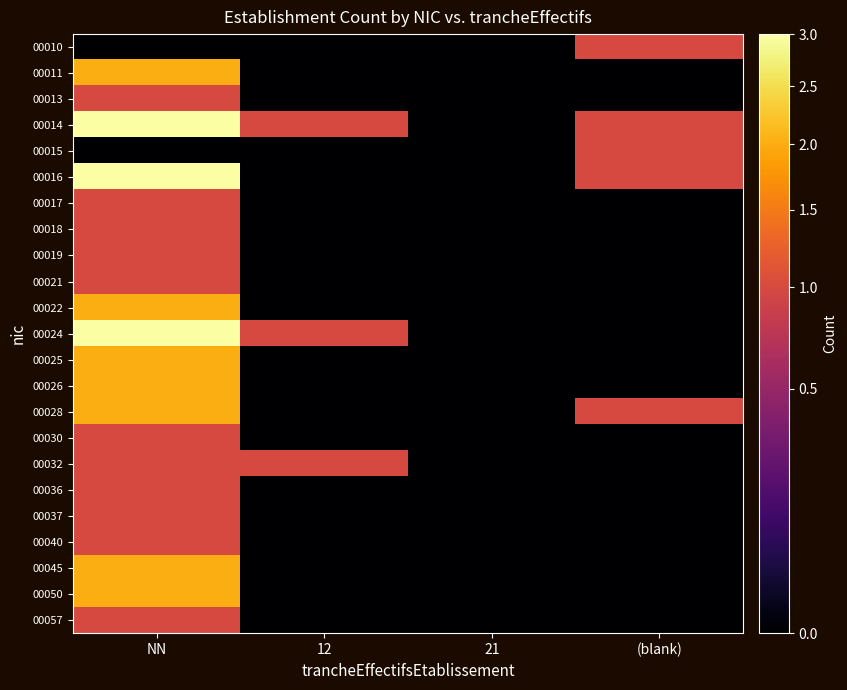

Reading left to right, transcribe all the data shown in this chart.

00010: NN=0	12=0	21=0	(blank)=1
00011: NN=2	12=0	21=0	(blank)=0
00013: NN=1	12=0	21=0	(blank)=0
00014: NN=3	12=1	21=0	(blank)=1
00015: NN=0	12=0	21=0	(blank)=1
00016: NN=3	12=0	21=0	(blank)=1
00017: NN=1	12=0	21=0	(blank)=0
00018: NN=1	12=0	21=0	(blank)=0
00019: NN=1	12=0	21=0	(blank)=0
00021: NN=1	12=0	21=0	(blank)=0
00022: NN=2	12=0	21=0	(blank)=0
00024: NN=3	12=1	21=0	(blank)=0
00025: NN=2	12=0	21=0	(blank)=0
00026: NN=2	12=0	21=0	(blank)=0
00028: NN=2	12=0	21=0	(blank)=1
00030: NN=1	12=0	21=0	(blank)=0
00032: NN=1	12=1	21=0	(blank)=0
00036: NN=1	12=0	21=0	(blank)=0
00037: NN=1	12=0	21=0	(blank)=0
00040: NN=1	12=0	21=0	(blank)=0
00045: NN=2	12=0	21=0	(blank)=0
00050: NN=2	12=0	21=0	(blank)=0
00057: NN=1	12=0	21=0	(blank)=0